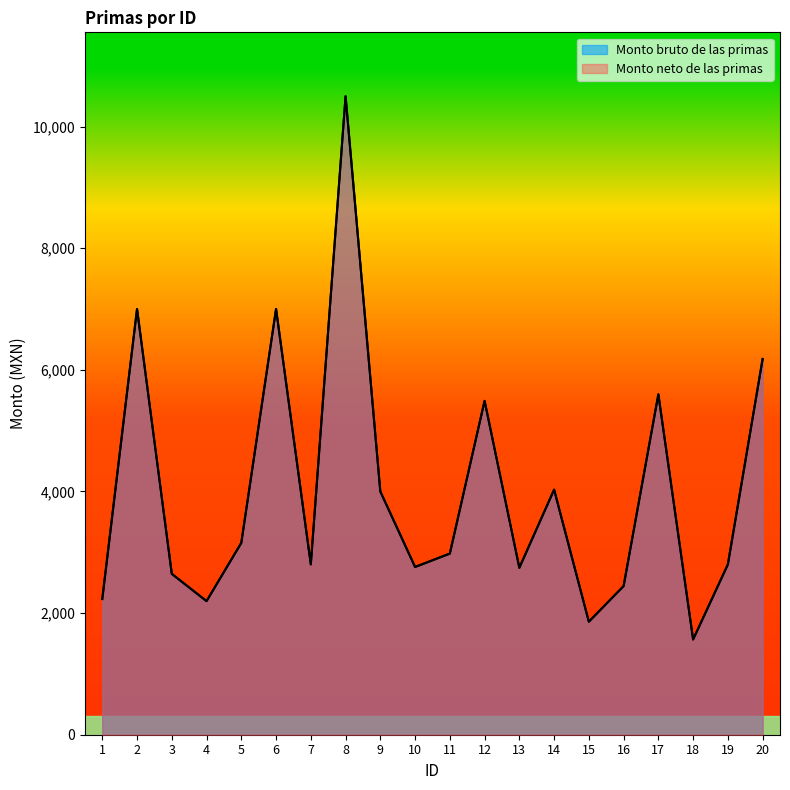

What is the difference between the maximum and second lowest values in the Monto neto de las primas series?

8641.2